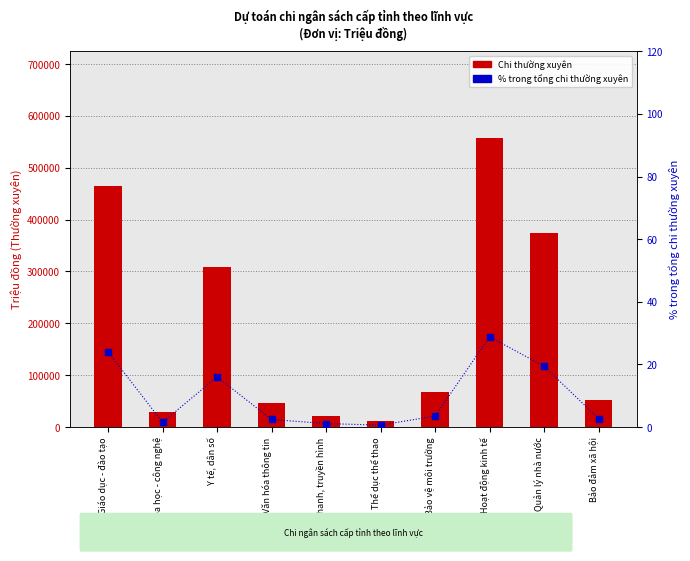

What is the total value across all series at Bảo đảm xã hội?

52027.7